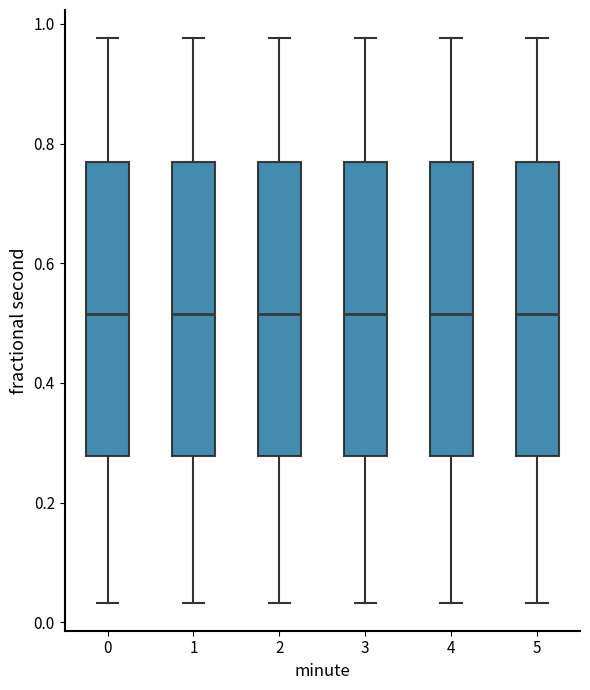

Reading left to right, transcribe this box plot: for each box, give where its median line is, the range the box spans, and where its two whiskers end, as read against the y-axis. The values are not printed on the chart, so give them approximately, as read against the axis.

0: median 0.52, box 0.28 to 0.76, whiskers 0.04 to 0.98
1: median 0.52, box 0.28 to 0.76, whiskers 0.04 to 0.98
2: median 0.52, box 0.28 to 0.76, whiskers 0.04 to 0.98
3: median 0.52, box 0.28 to 0.76, whiskers 0.04 to 0.98
4: median 0.52, box 0.28 to 0.76, whiskers 0.04 to 0.98
5: median 0.52, box 0.28 to 0.76, whiskers 0.04 to 0.98